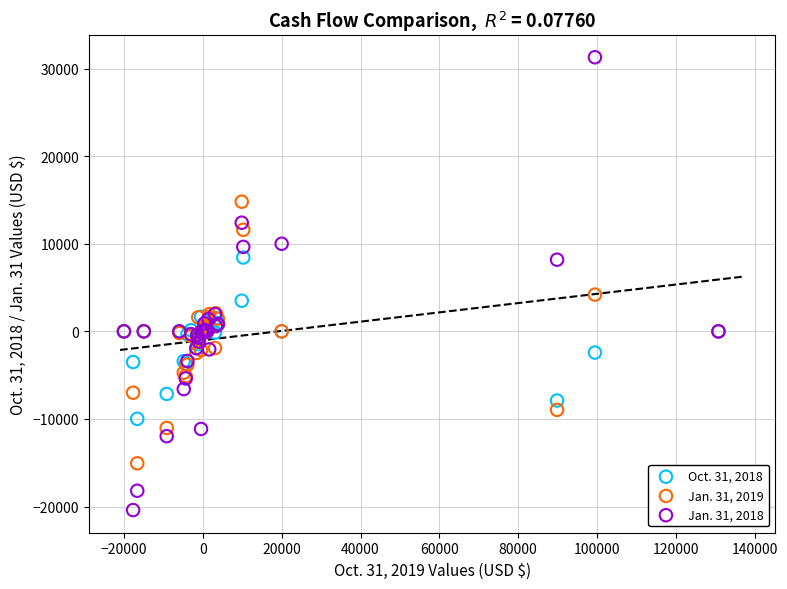

Which series has the largest Y range (max minus min)?

Jan. 31, 2018